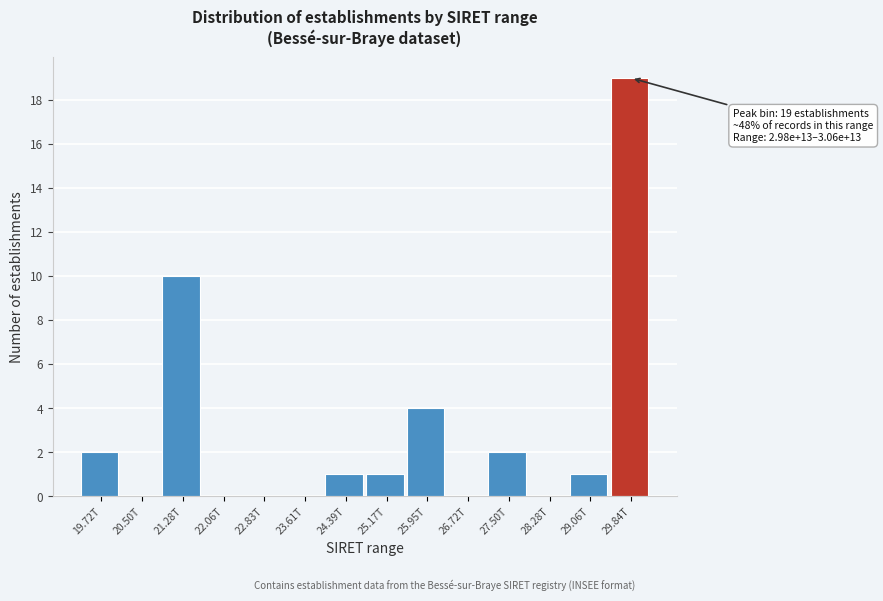

Reading right to left, extract all data points from this chart.

29.84T=19	29.06T=1	28.28T=0	27.50T=2	26.72T=0	25.95T=4	25.17T=1	24.39T=1	23.61T=0	22.83T=0	22.06T=0	21.28T=10	20.50T=0	19.72T=2